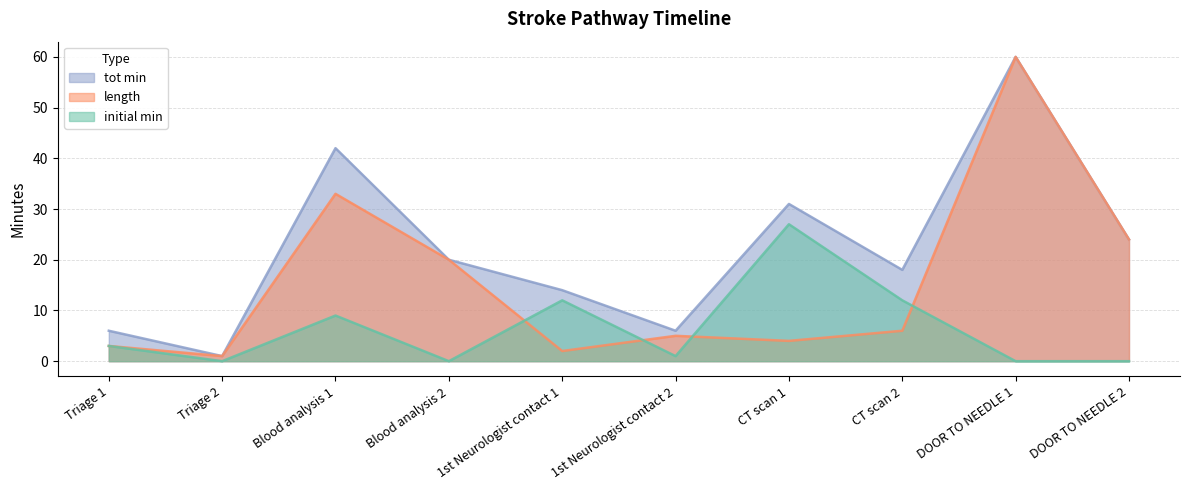

At Blood analysis 2, list the series in order from largest to smallest.

length, tot min, initial min